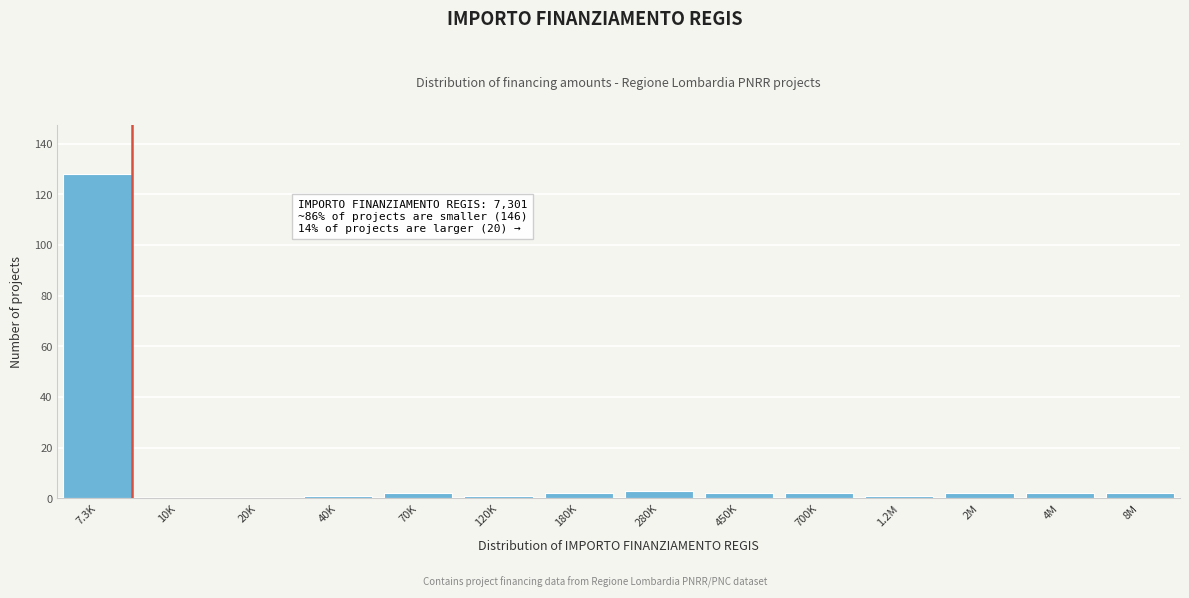

Reading left to right, what are all the values shown in this chart?

7.3K=128	10K=0	20K=0	40K=1	70K=2	120K=1	180K=2	280K=3	450K=2	700K=2	1.2M=1	2M=2	4M=2	8M=2